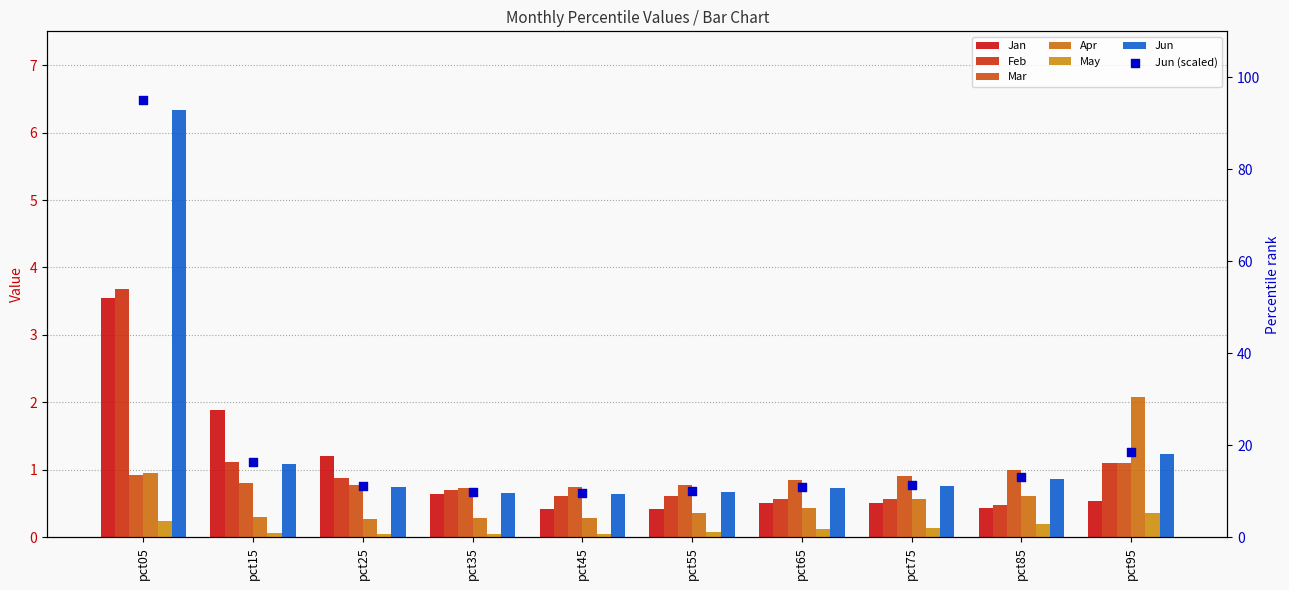

Which series has the largest total across all categories?

Jun